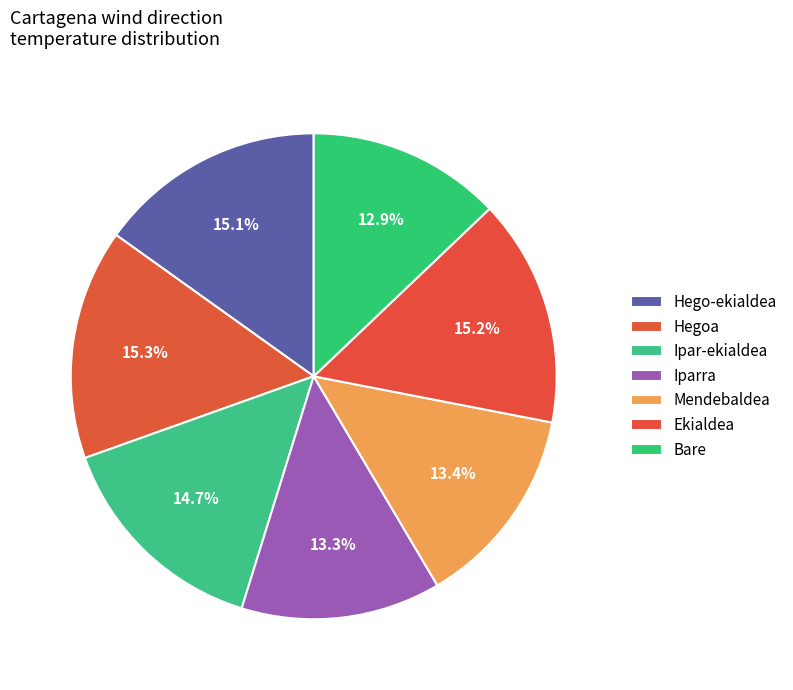

What percentage is NOT represented by Ekialdea?

84.8%